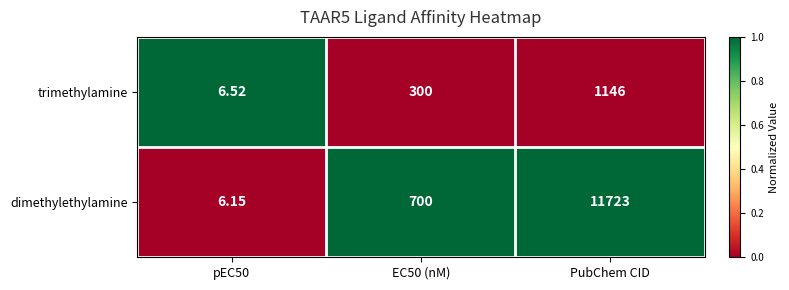

What is the spread (max minus min) of values at PubChem CID?

10577.0